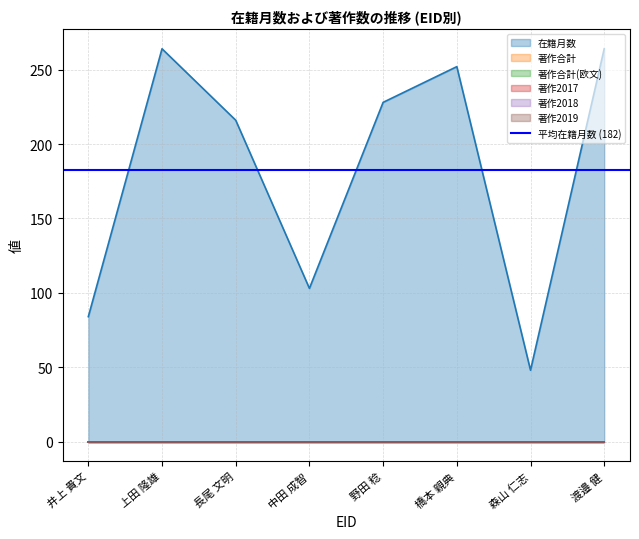

Which series changed the most between 10599 and 10598?

在籍月数